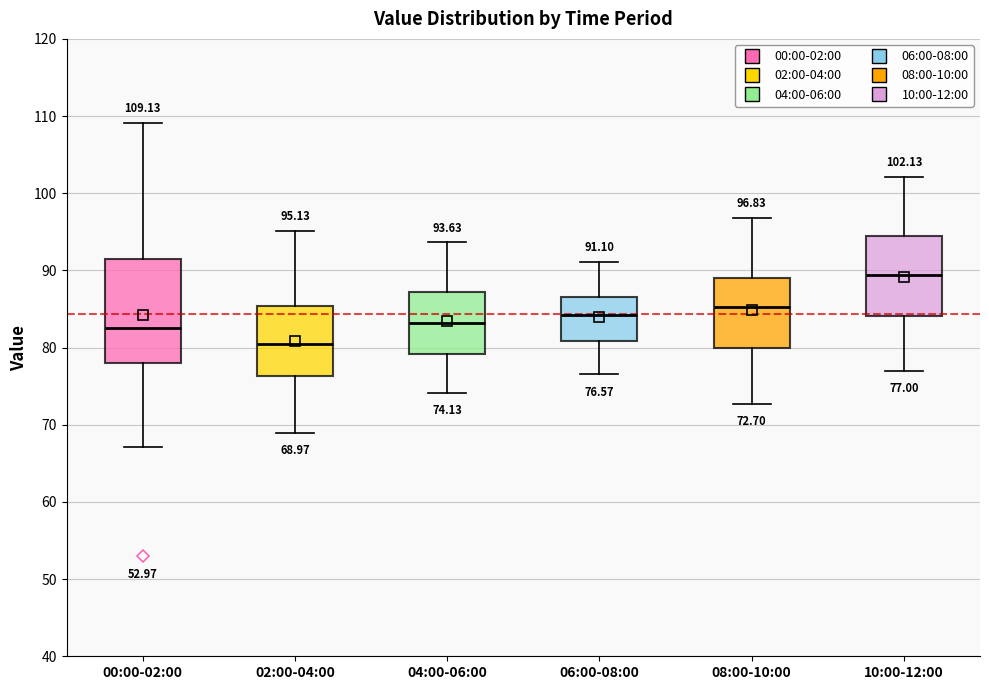

Comparing the boxes themselves (not the whiskers), which one is the tallest?

00:00-02:00